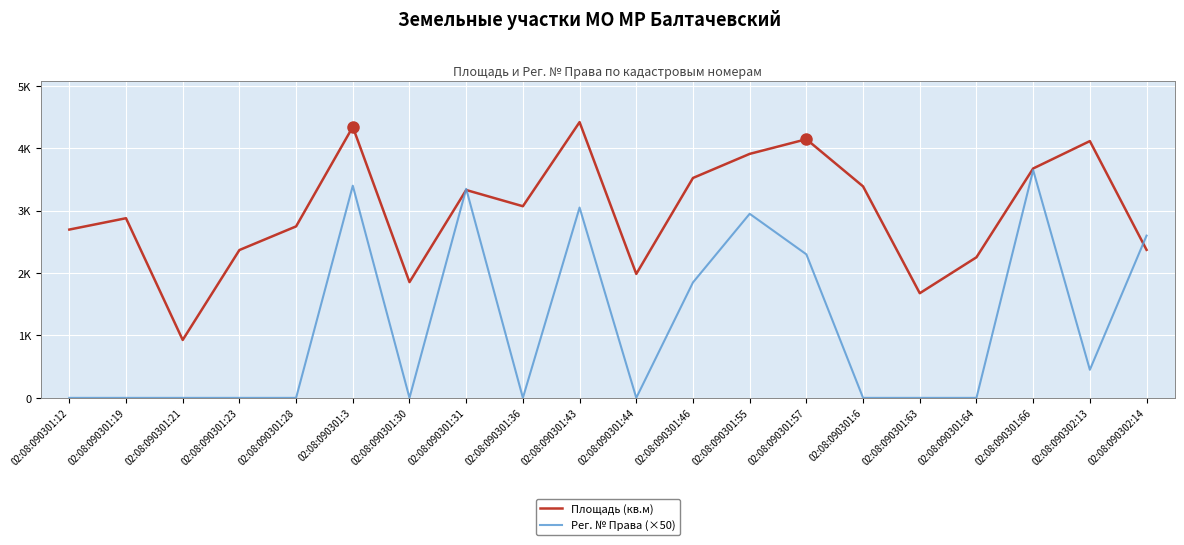

True or false: Рег. № Права (×50) has more than 2 interior local peaks.

True